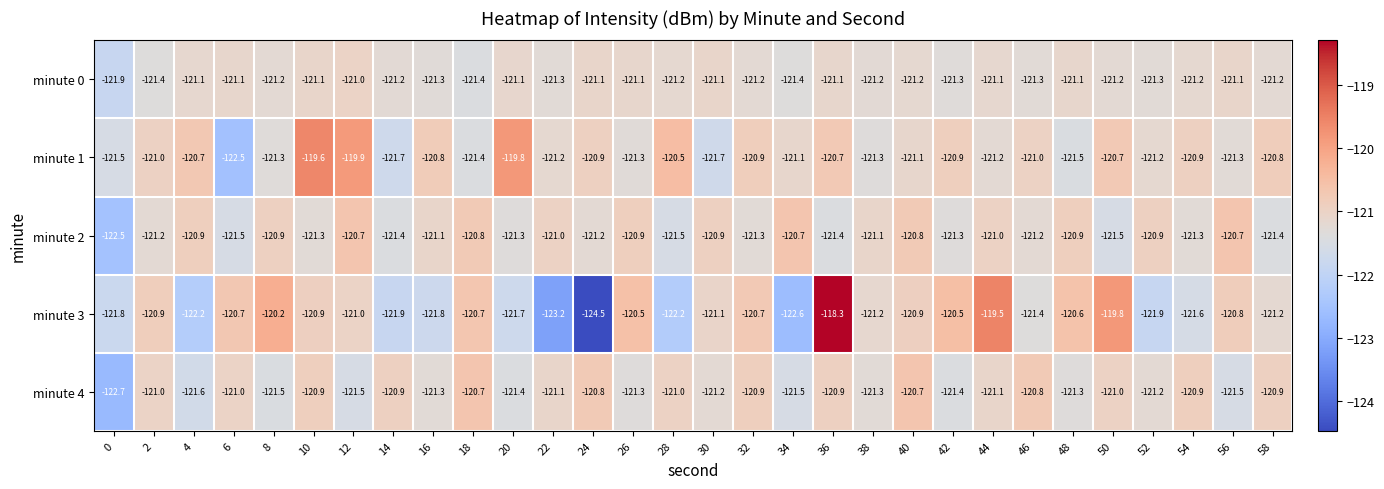

What is the spread (max minus min) of values at 22?

2.2